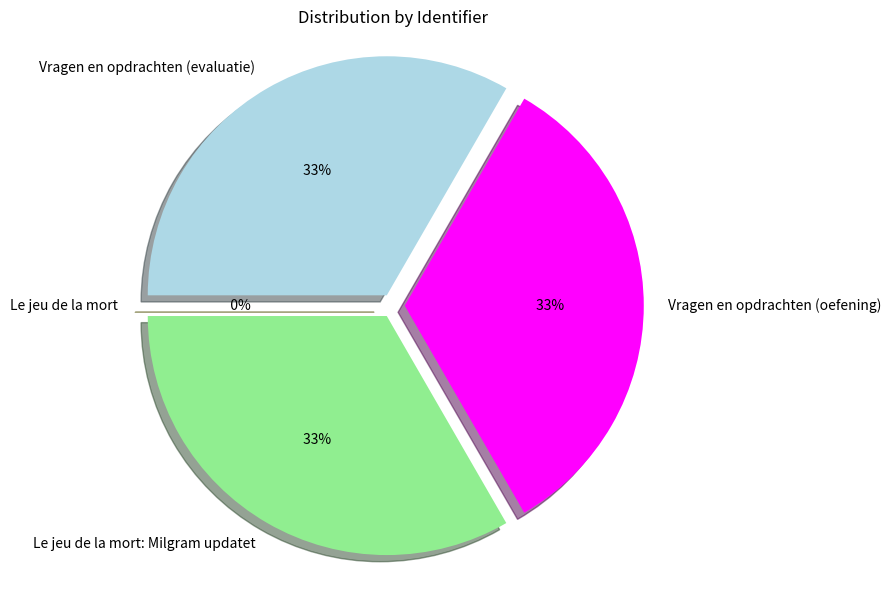

To the nearest percent, what is the difference between the largest and smallest slice percentages?

33%